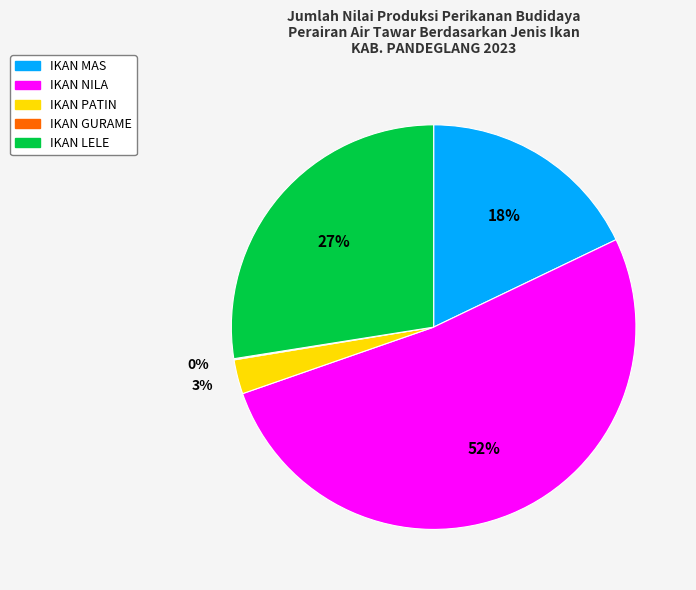

What is the ratio of the value at IKAN NILA to the value at IKAN MAS?

2.9